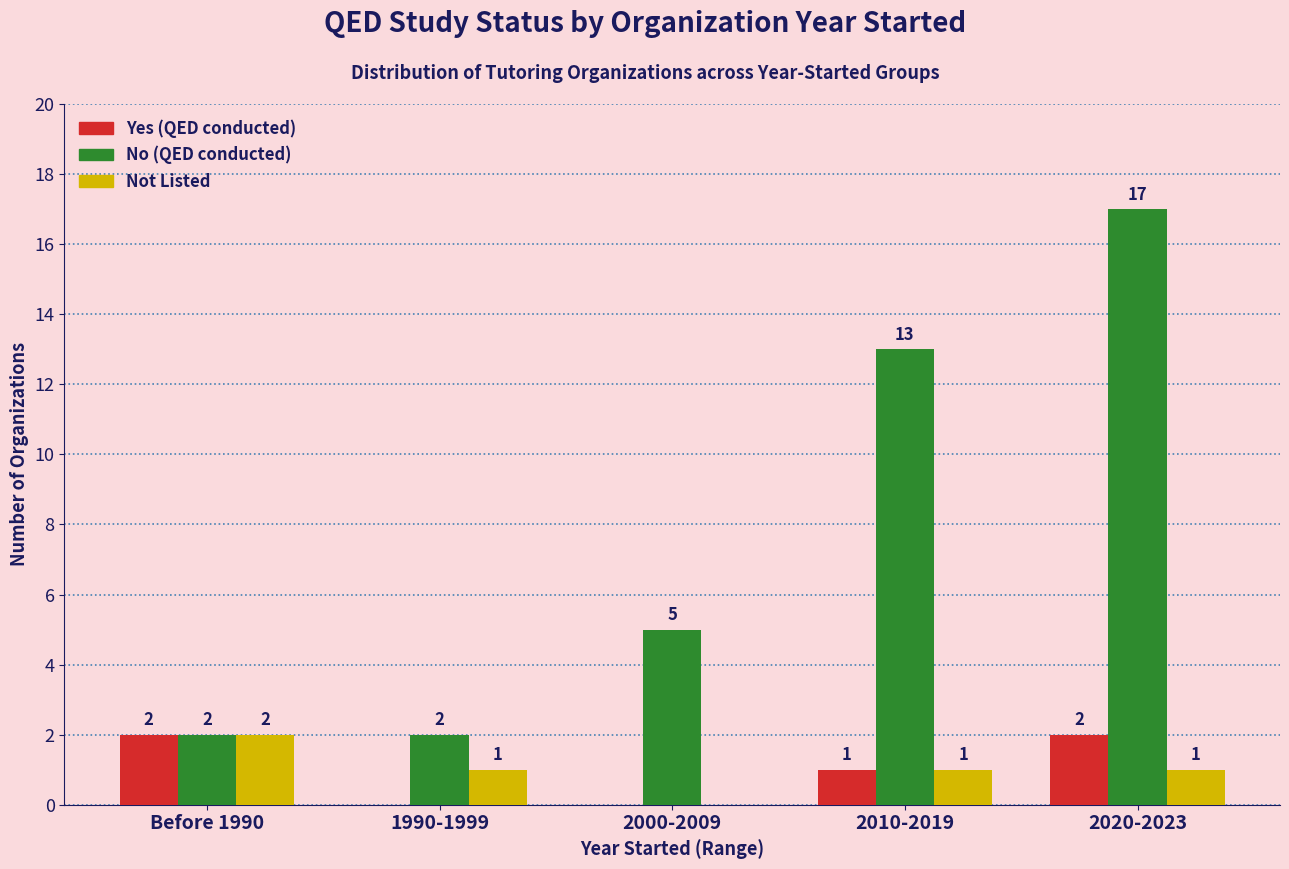

Reading right to left, transcribe all the data shown in this chart.

Yes: 2020-2023=2	2010-2019=1	2000-2009=0	1990-1999=0	Before 1990=2
No: 2020-2023=17	2010-2019=13	2000-2009=5	1990-1999=2	Before 1990=2
Not Listed: 2020-2023=1	2010-2019=1	2000-2009=0	1990-1999=1	Before 1990=2